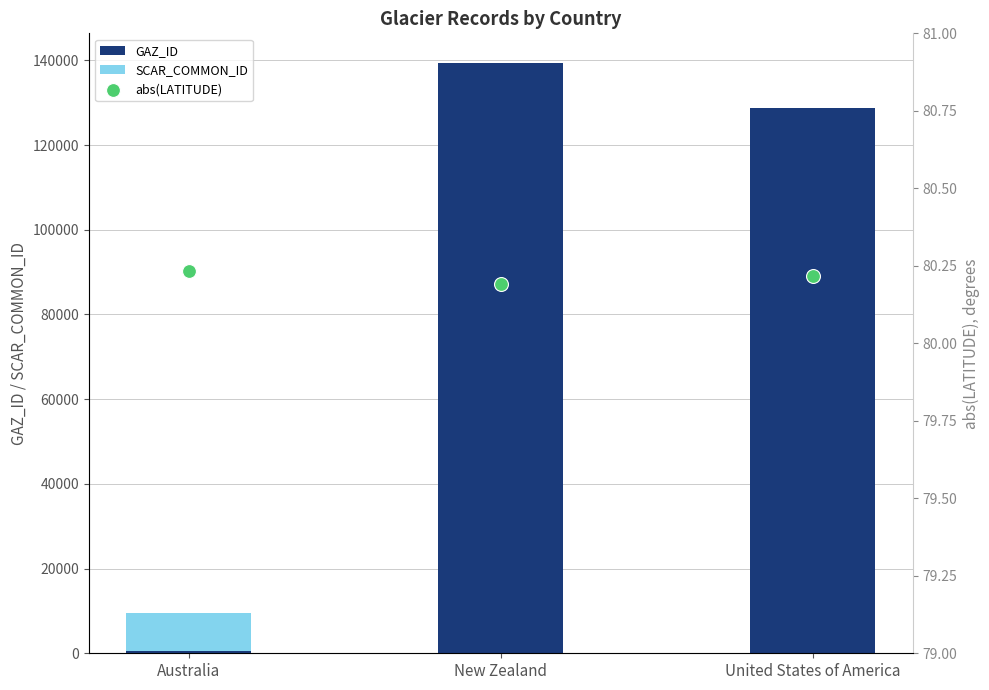

Which series has the largest total across all categories?

GAZ_ID